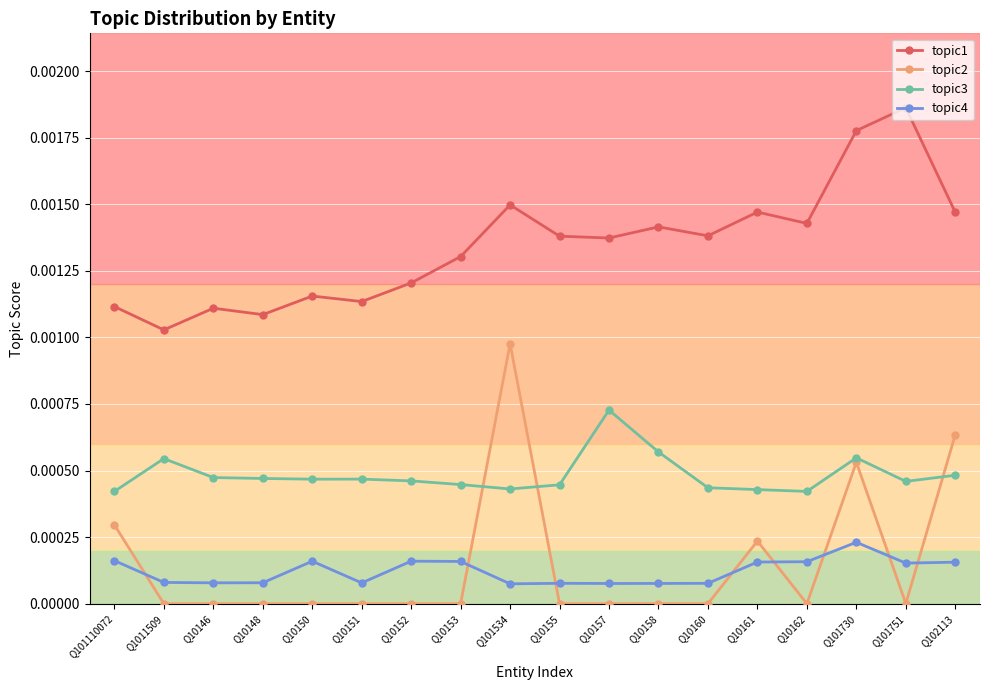

At which label does topic4 reach its peak?

Q101730